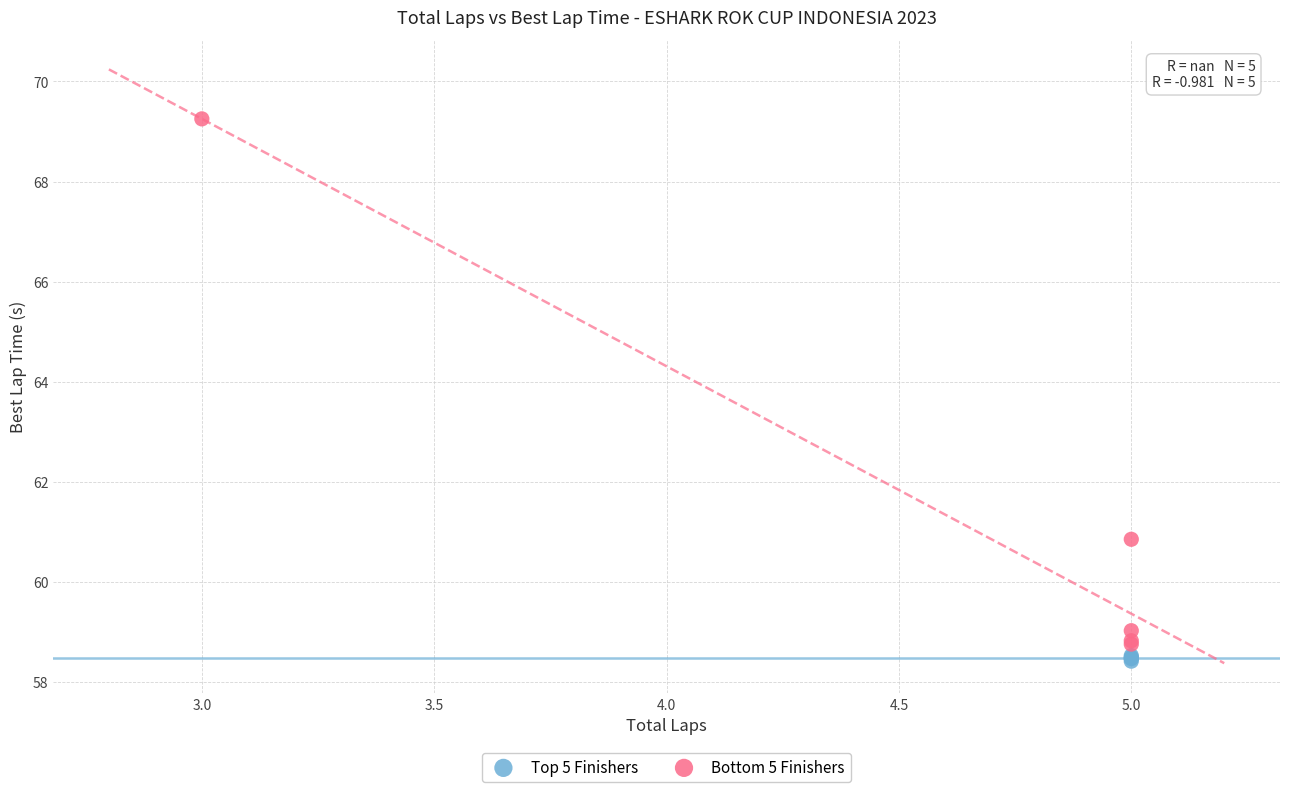

Which series has the largest Y range (max minus min)?

Bottom 5 Finishers